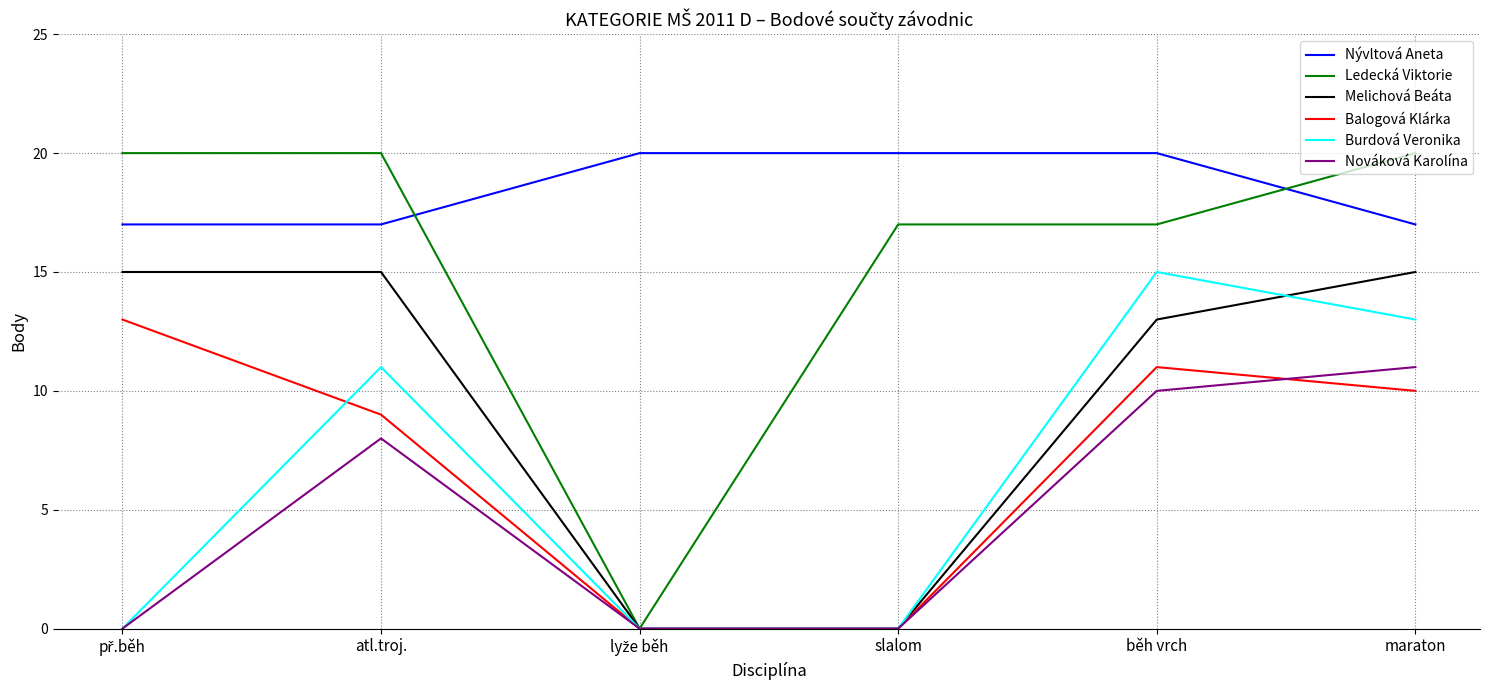

How many lines are shown in the chart?

6